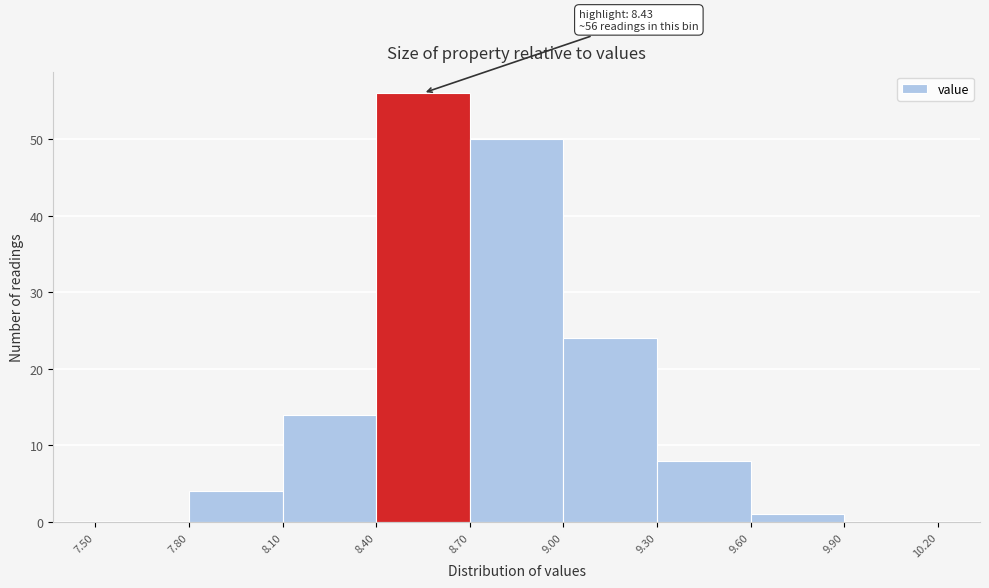

Which range on the x-axis has the tallest bar?

8.40 to 8.70